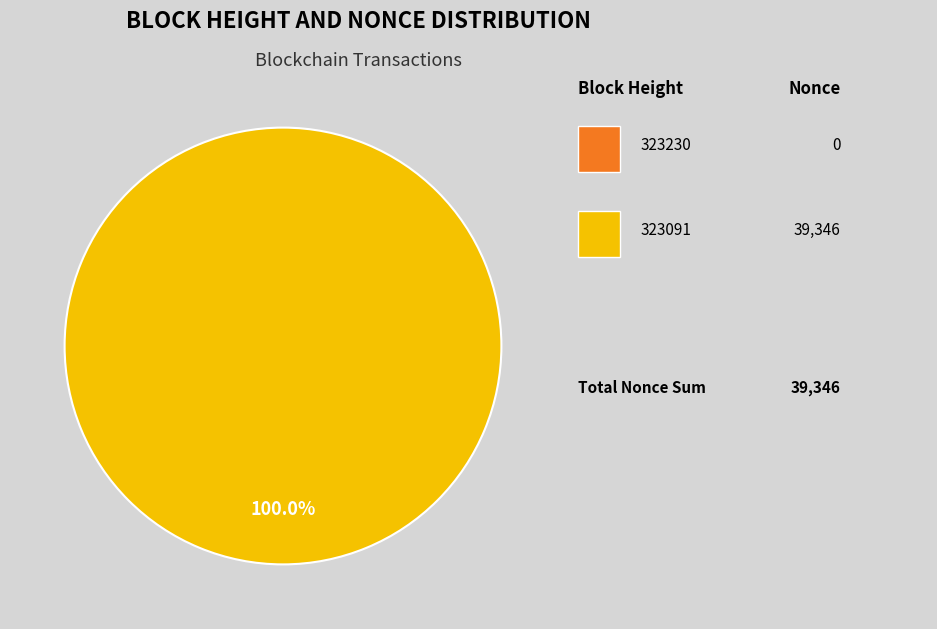

Is there a majority slice in this chart?

Yes